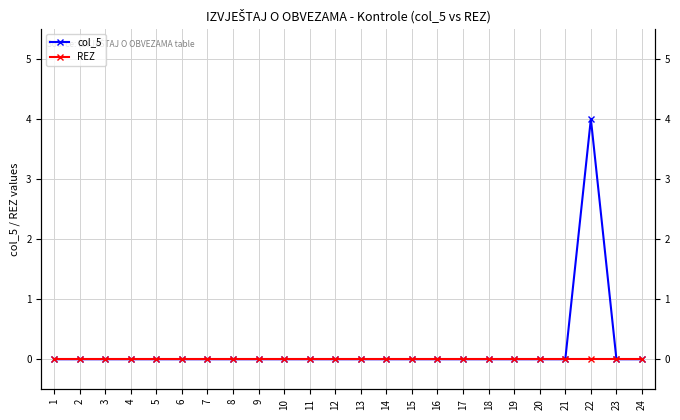

True or false: col_5 and REZ intersect in this chart.

False